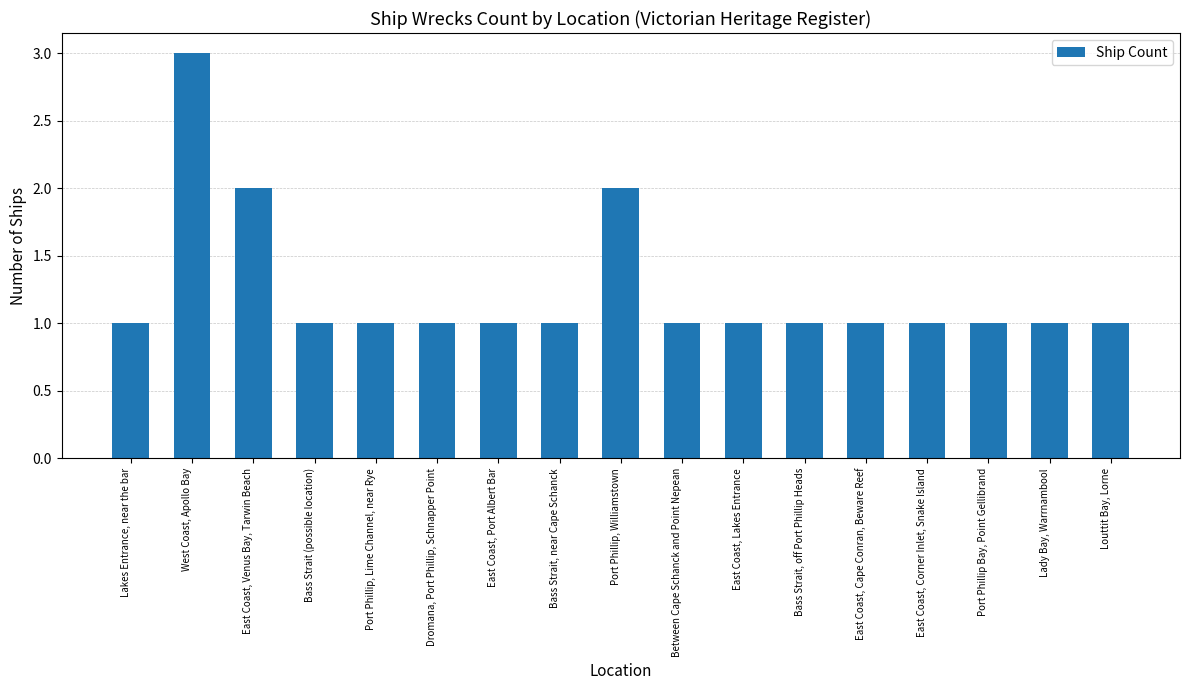

True or false: the data shows 2 at Port Phillip Bay, Point Gellibrand.

False